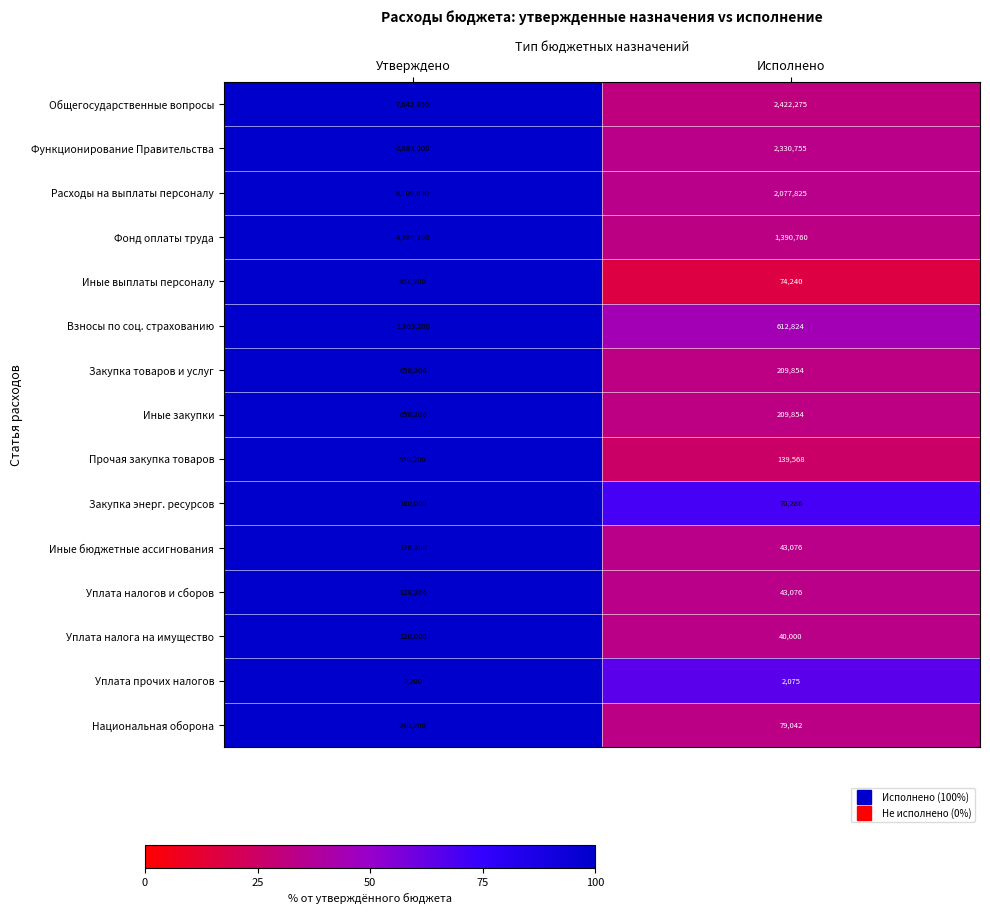

The value of Расходы на выплаты персоналу at Исполнено is 2077825. True or false?

True